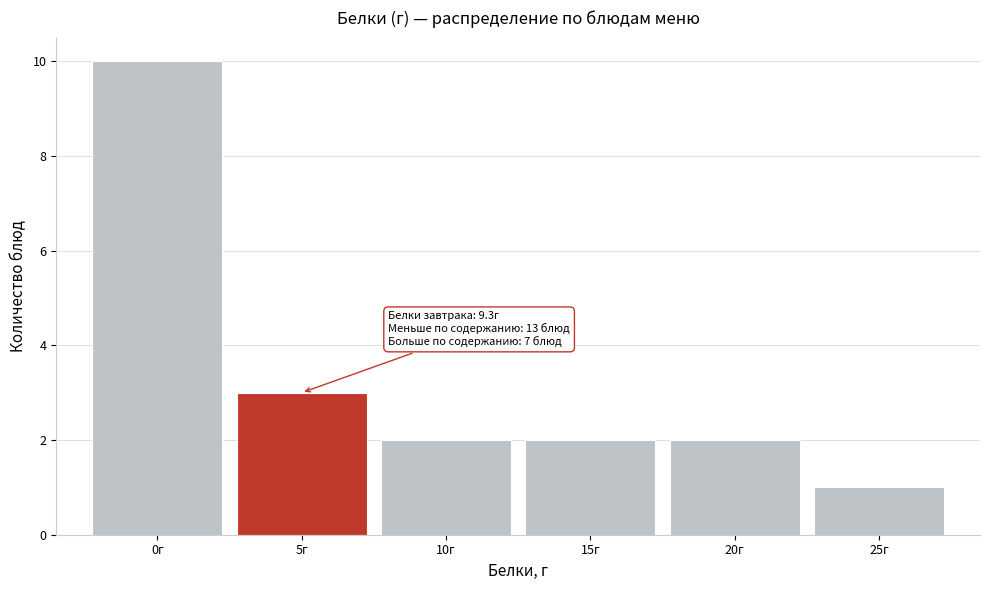

Reading right to left, extract all data points from this chart.

25г=1	20г=2	15г=2	10г=2	5г=3	0г=10